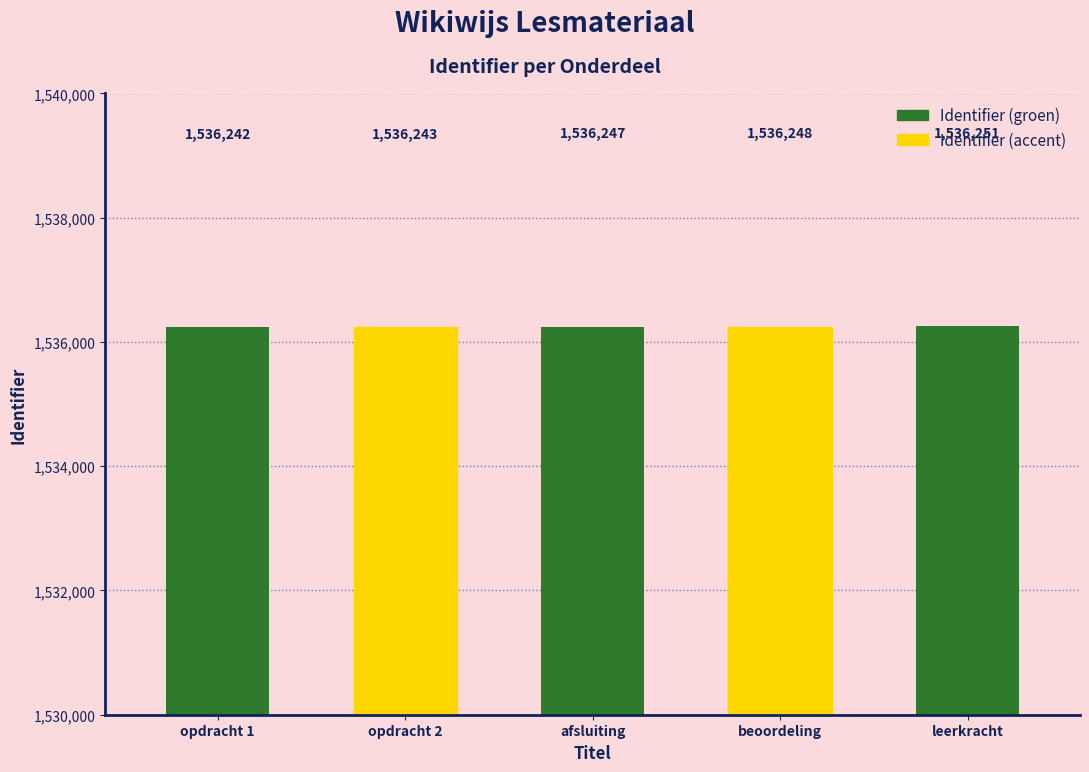

Rank the categories by value from highest to lowest.

leerkracht, beoordeling, afsluiting, opdracht 2, opdracht 1